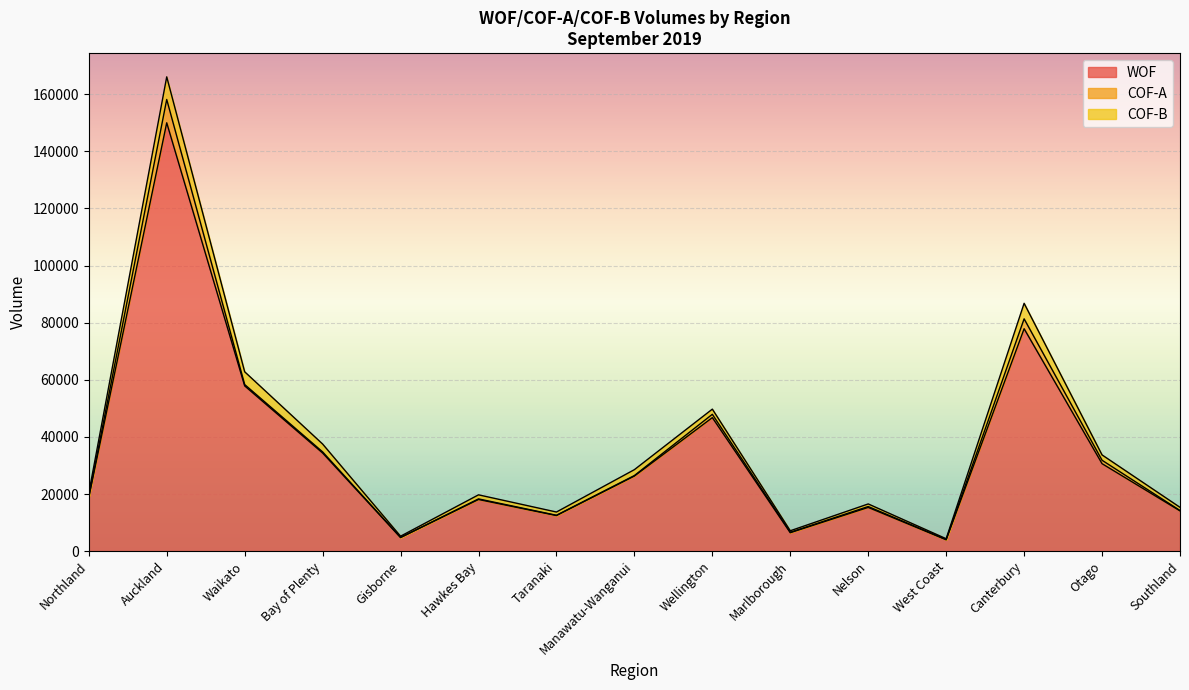

At which label does COF-B reach its peak?

Auckland